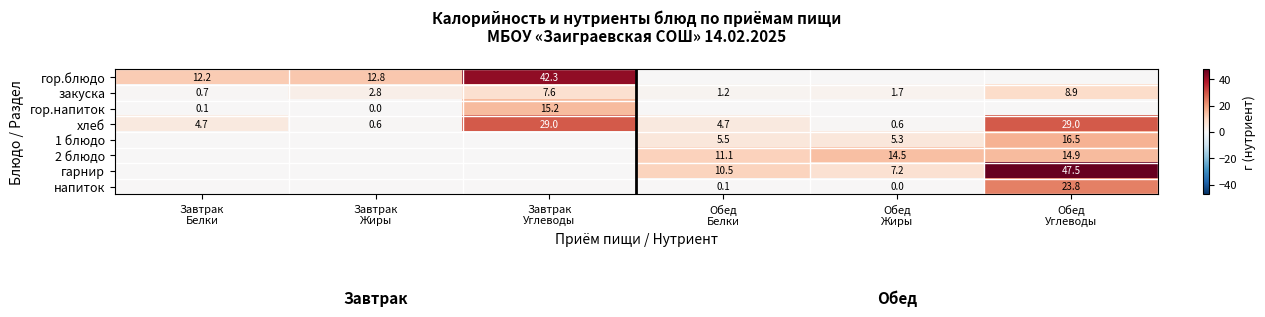

What is the difference between the second highest and second lowest values in the хлеб series?

28.4